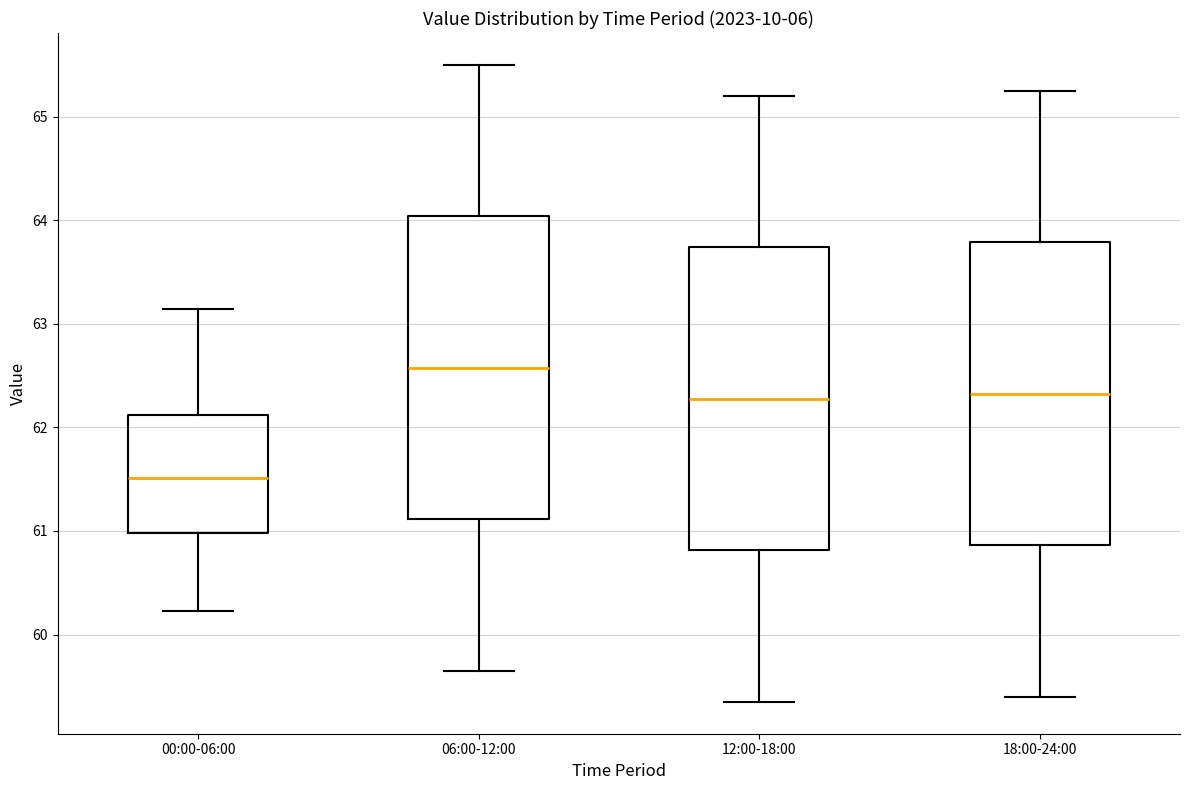

Reading left to right, transcribe this box plot: for each box, give where its median line is, the range the box spans, and where its two whiskers end, as read against the y-axis. The values are not printed on the chart, so give them approximately, as read against the axis.

00:00-06:00: median 61.5, box 61.0 to 62.1, whiskers 60.2 to 63.1
06:00-12:00: median 62.6, box 61.1 to 64.0, whiskers 59.7 to 65.5
12:00-18:00: median 62.3, box 60.8 to 63.7, whiskers 59.4 to 65.2
18:00-24:00: median 62.3, box 60.9 to 63.8, whiskers 59.4 to 65.3